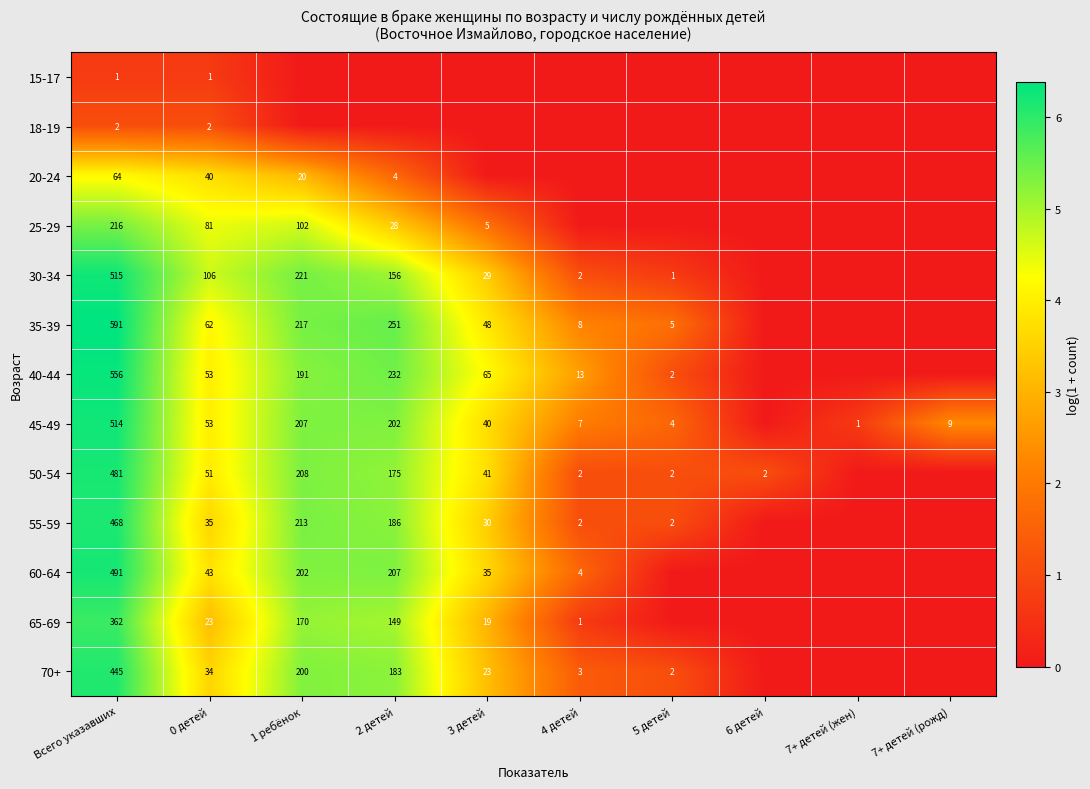

What is the maximum value shown in the chart?

6.4